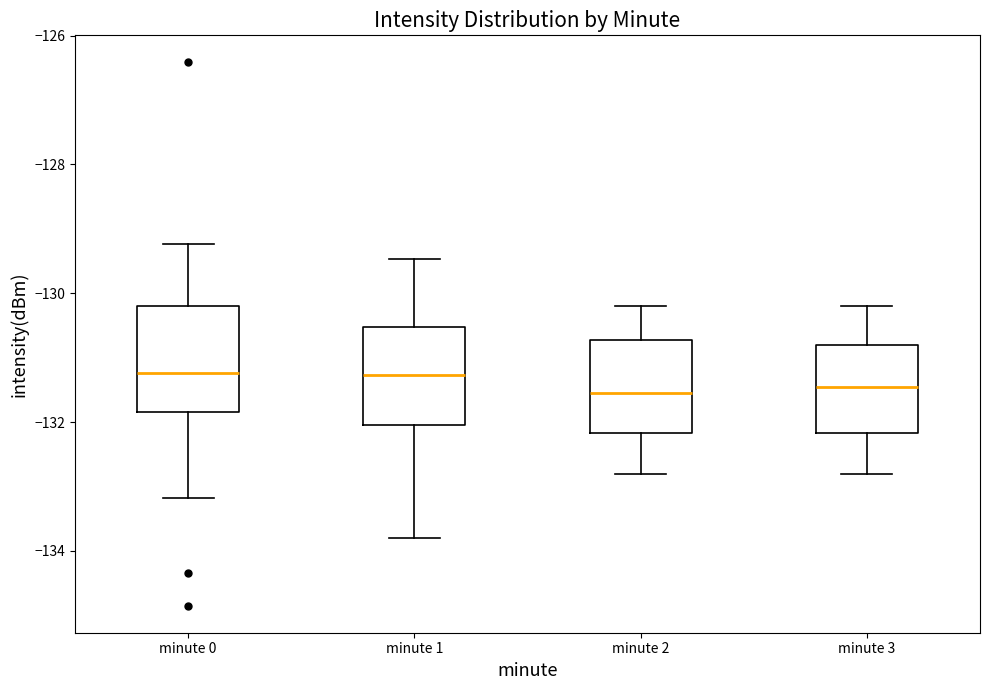

Reading left to right, read every box against the y-axis: the position of its median line, the range the box covers, and the ends of its whiskers. The values are not printed on the chart, so give them approximately, as read against the axis.

minute 0: median -131.2, box -131.8 to -130.2, whiskers -133.2 to -129.2
minute 1: median -131.2, box -132.0 to -130.6, whiskers -133.8 to -129.4
minute 2: median -131.6, box -132.2 to -130.8, whiskers -132.8 to -130.2
minute 3: median -131.4, box -132.2 to -130.8, whiskers -132.8 to -130.2